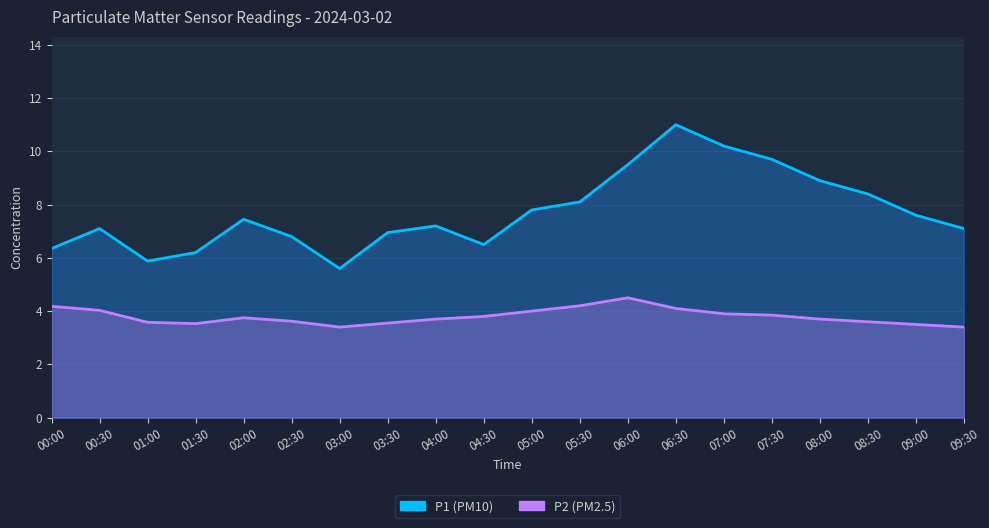

What are all the series names shown in the legend?

P1, P2